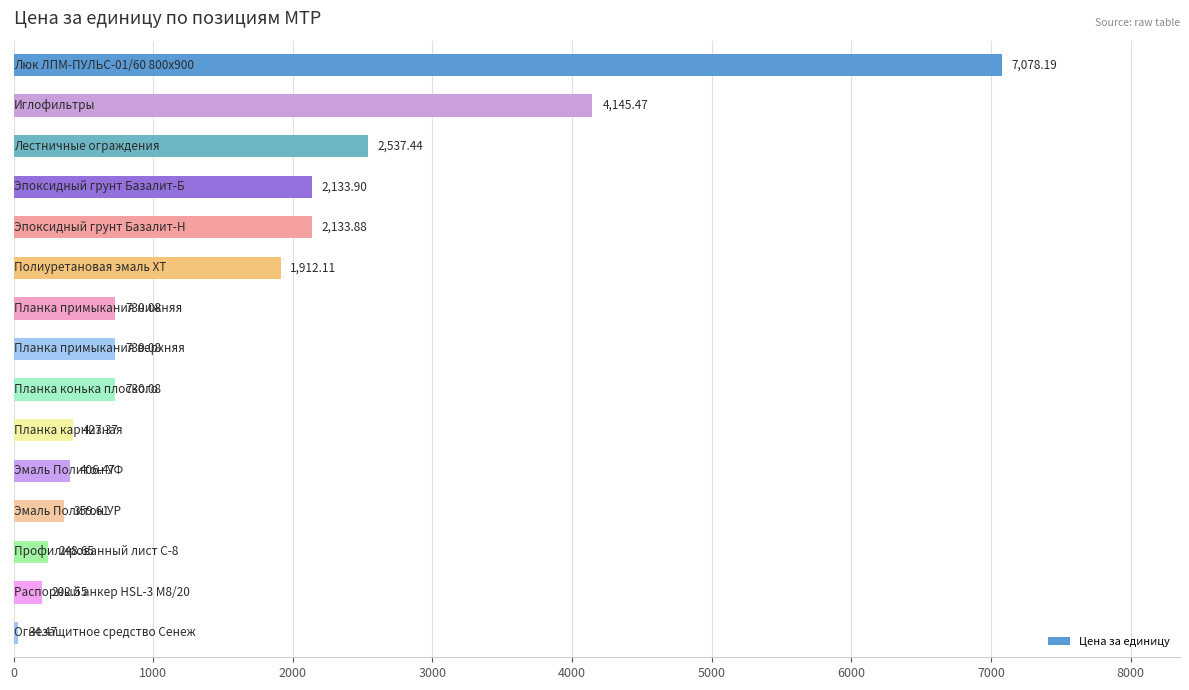

What is the average value?

1587.4